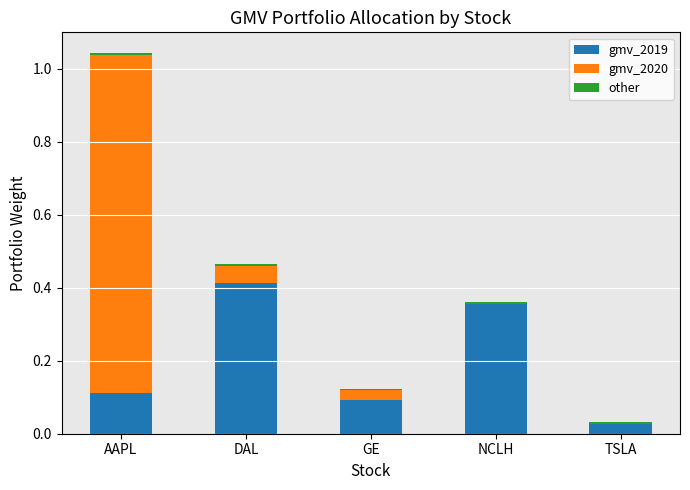

The value of gmv_2019 at GE is 0.1. True or false?

True